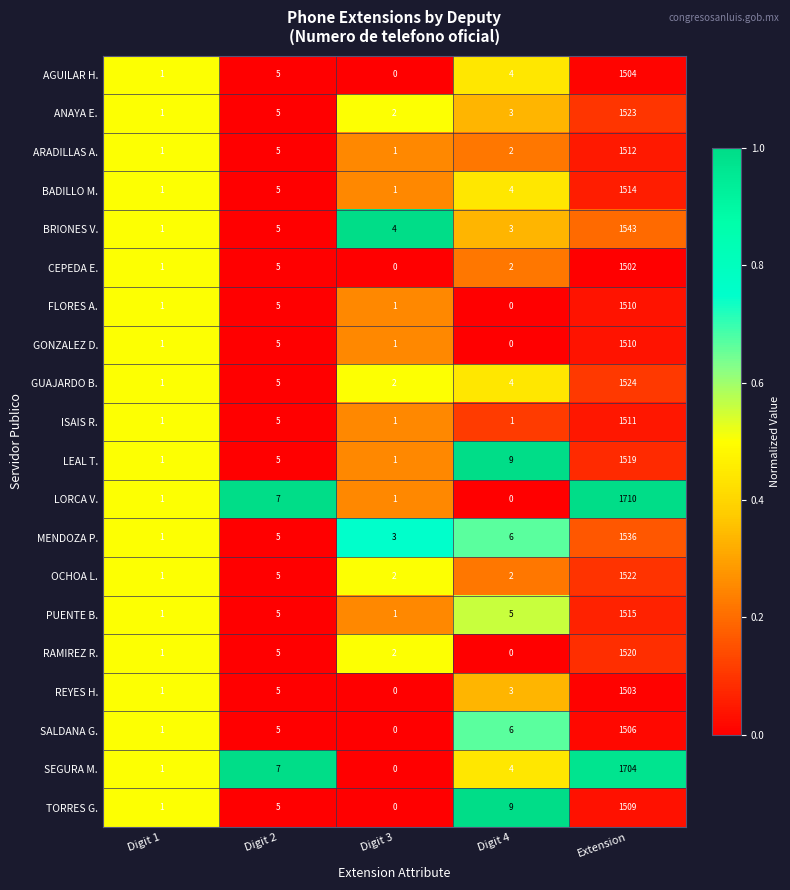

What is the total value across all series at Digit 4?

67